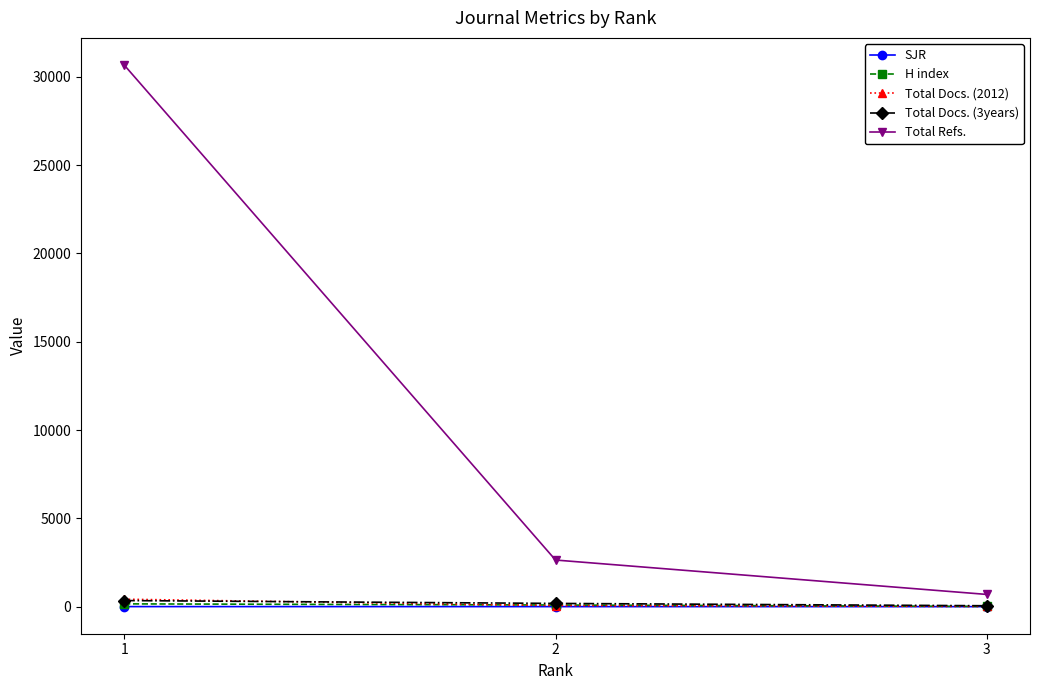

What is the value of the SJR point at the 2nd from the left?

1.1